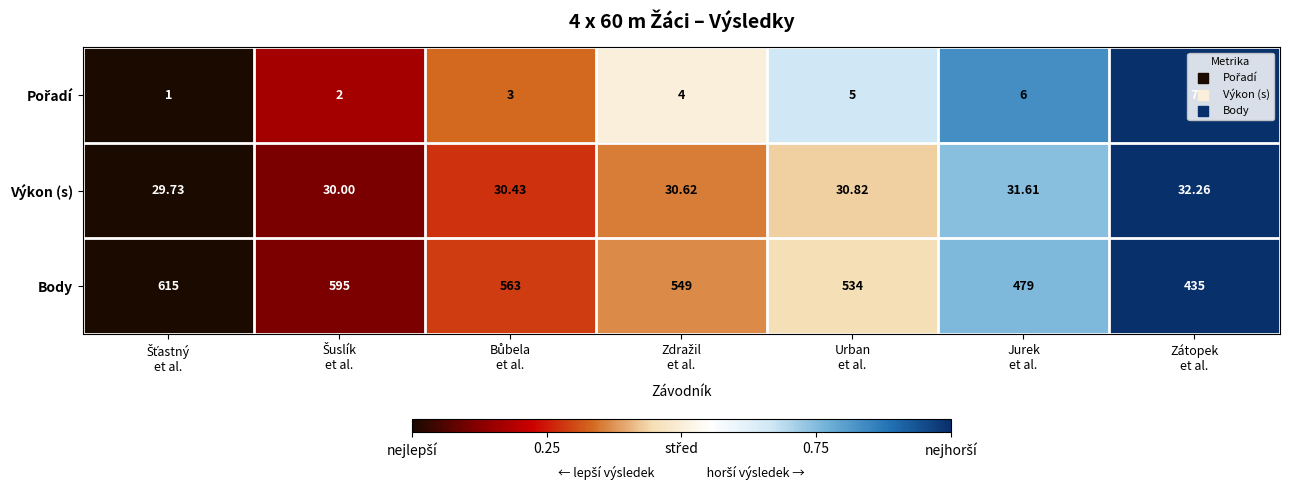

Which series has the largest range (max minus min)?

Body